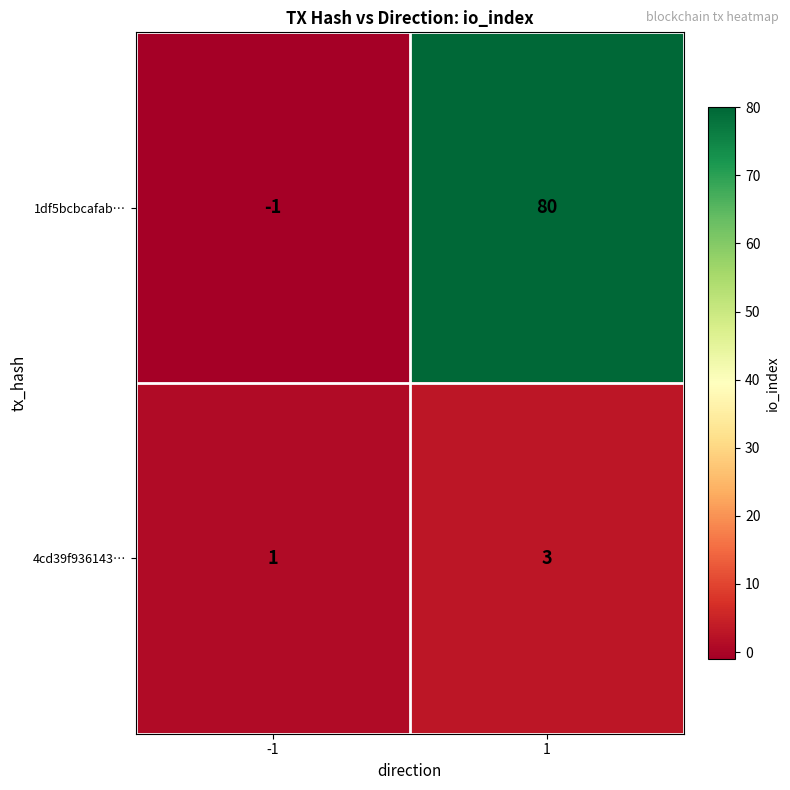

How many data points in 4cd39f936143… are less than 3?

1